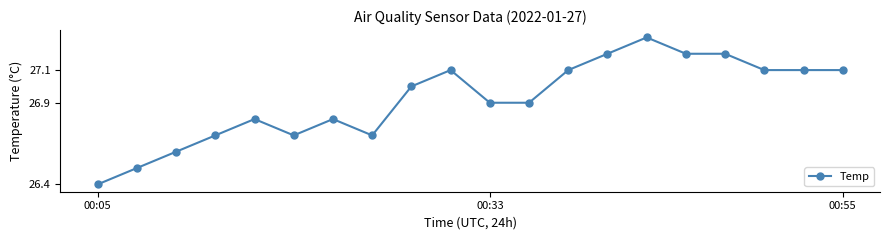

What is the minimum value shown in the chart?

26.4